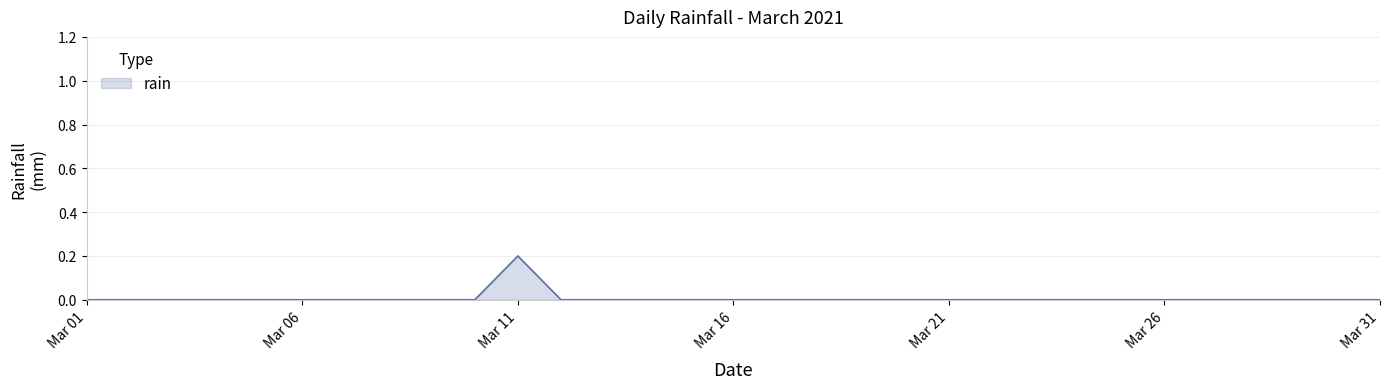

Does the chart display data point markers on the line(s)?

No